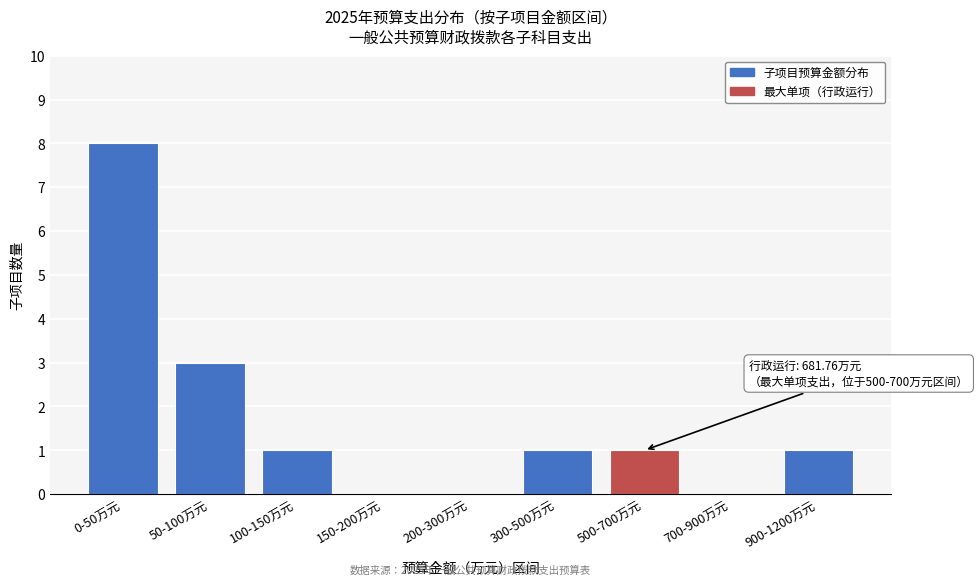

Reading right to left, list all the values displayed in this chart.

900-1200万元=1	700-900万元=0	500-700万元=1	300-500万元=1	200-300万元=0	150-200万元=0	100-150万元=1	50-100万元=3	0-50万元=8